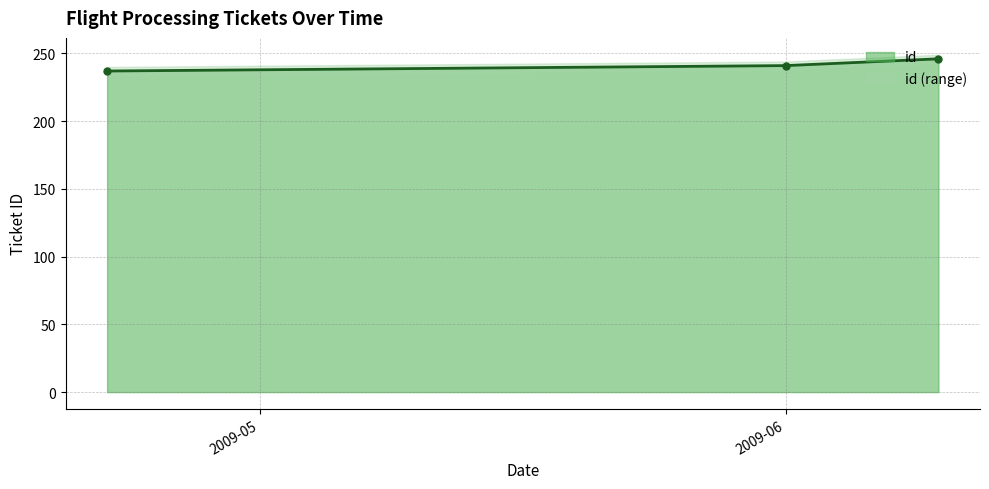

What is the change in value from 2009-06-10 to 2009-04-22?

-9